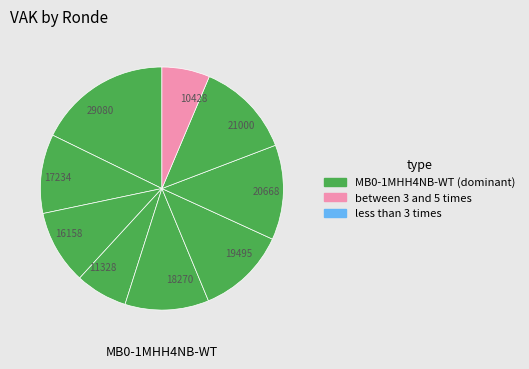

How many segments does this pie chart have?

9